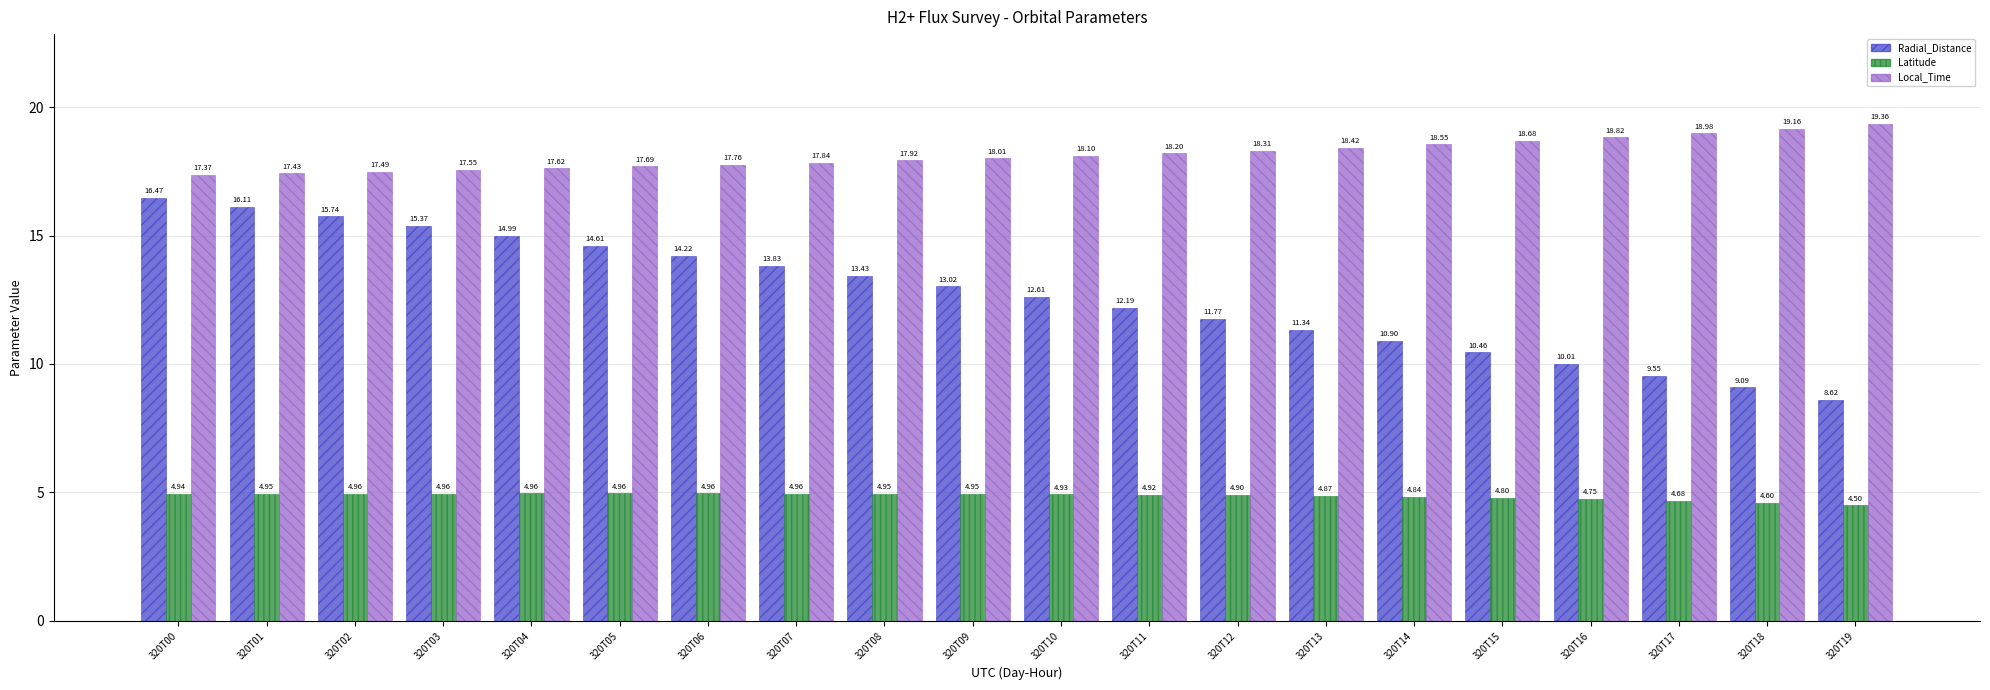

Is the value of Latitude at 320T00 greater than the value of Local_Time at 320T06?

No